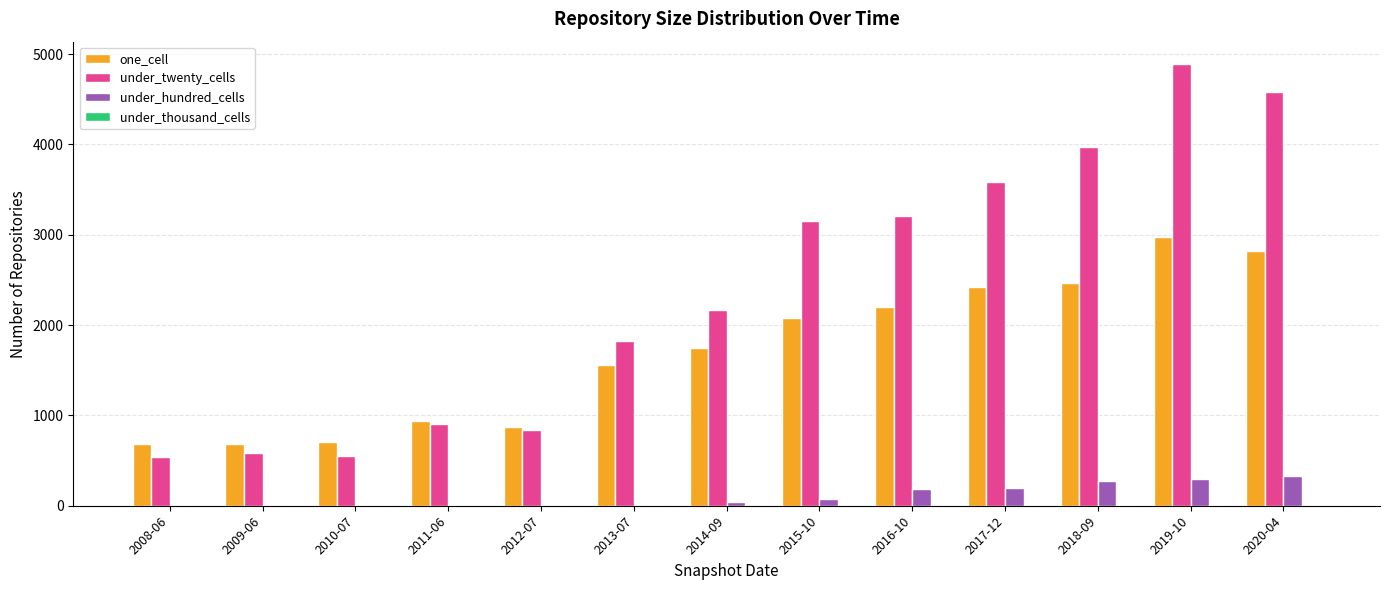

Which series has the largest total across all categories?

under_twenty_cells